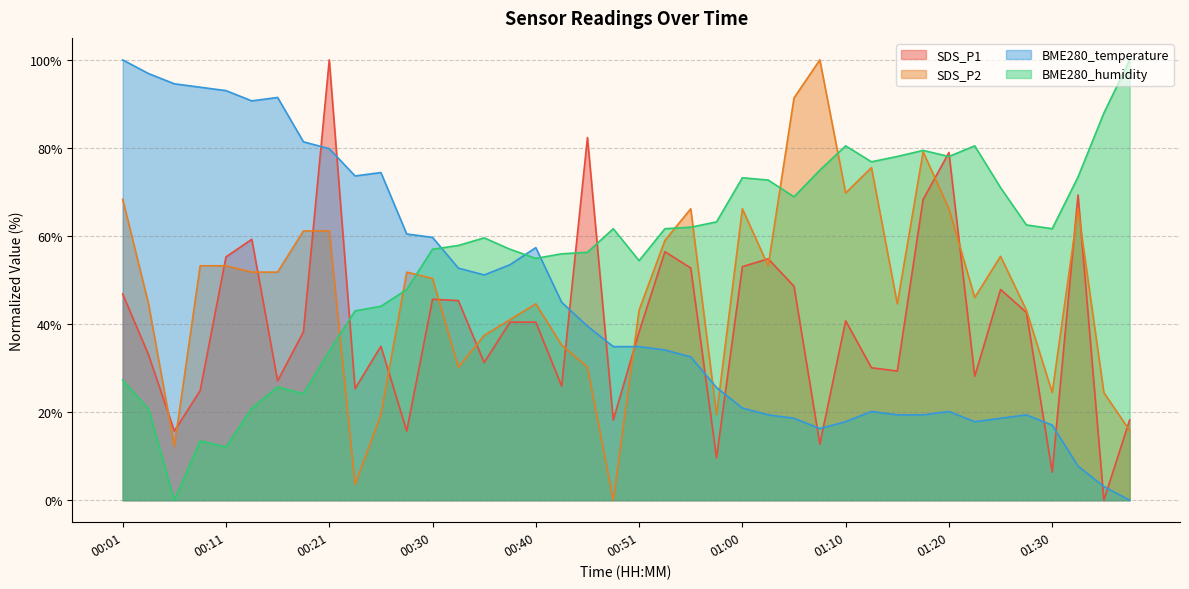

What is the label of the 26th point from the left?

01:03